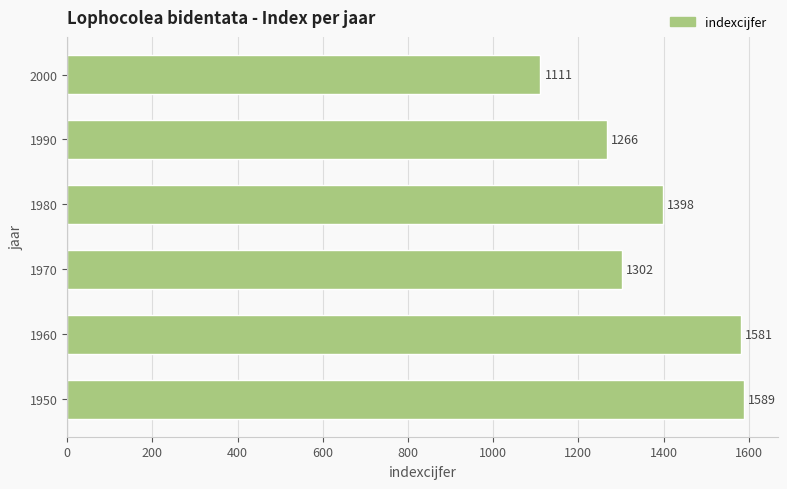

What is the smallest value displayed?

1111